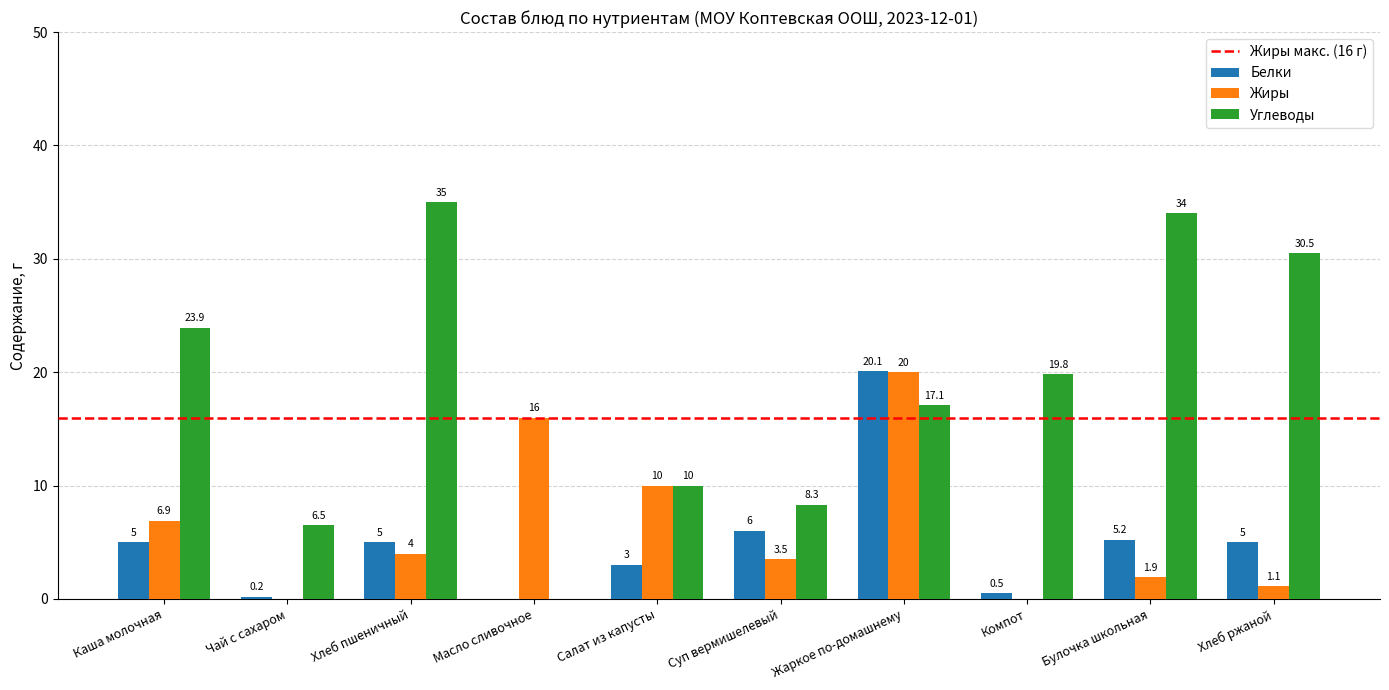

Where is Жиры nearest to the value 10?

Салат из капусты